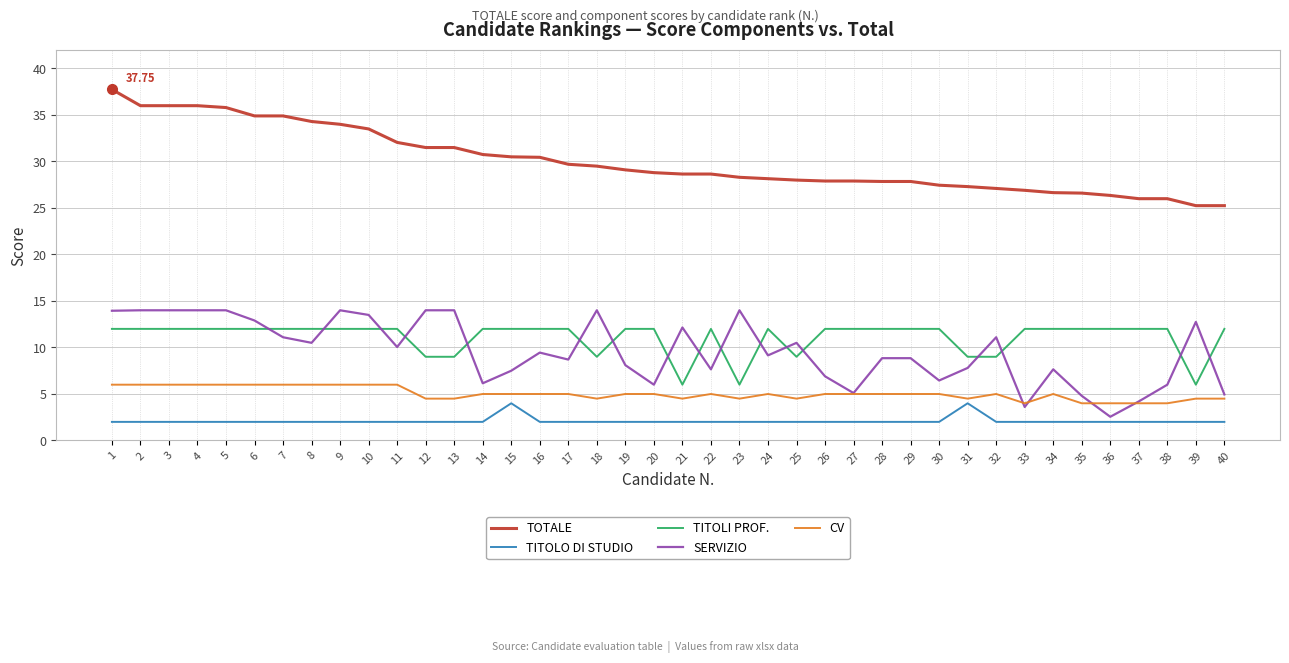

Rank the series by their maximum value, from highest to lowest.

TOTALE, SERVIZIO, TITOLI PROF., CV, TITOLO DI STUDIO